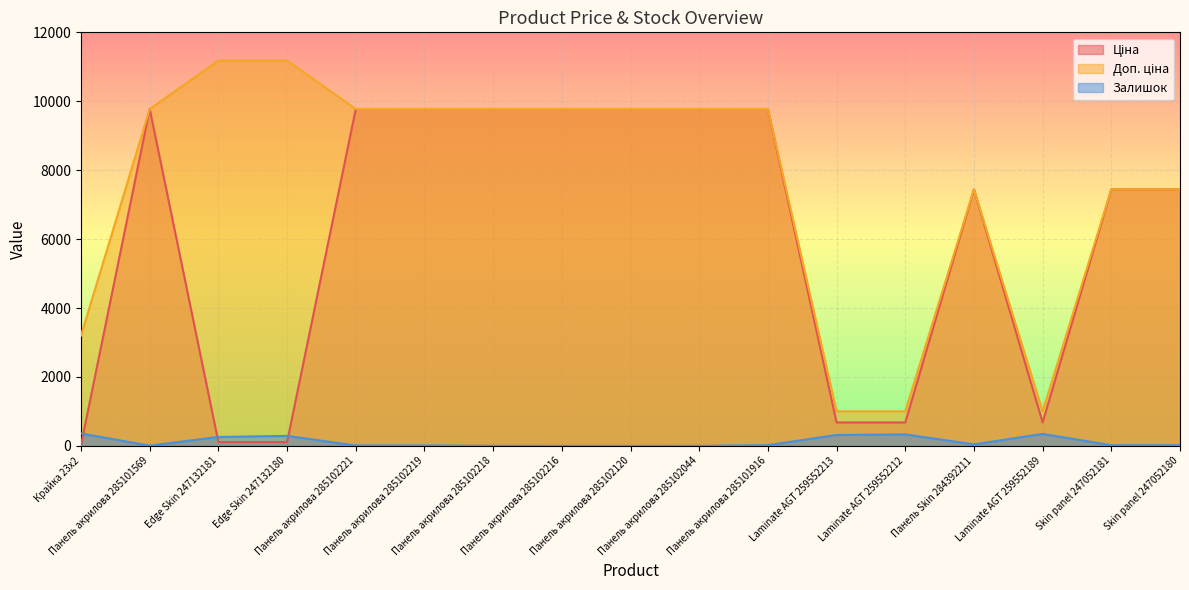

Between Laminate AGT 259552213 and Крайка 23x2, which is larger?

Laminate AGT 259552213